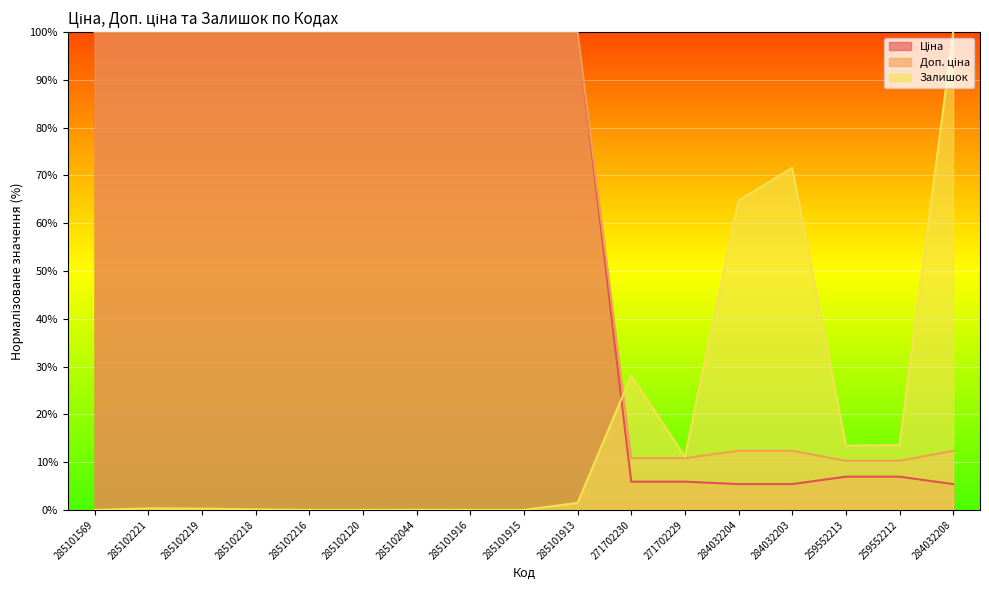

Reading right to left, list all the values displayed in this chart.

Ціна: 5.4	7.0	7.0	5.4	5.4	5.9	5.9	100.0	100.0	100.0	100.0	100.0	100.0	100.0	100.0	100.0	100.0
Доп. ціна: 12.4	10.3	10.3	12.4	12.4	10.8	10.8	100.0	100.0	100.0	100.0	100.0	100.0	100.0	100.0	100.0	100.0
Залишок: 100.0	13.6	13.5	71.6	64.7	11.1	28.1	1.5	0.0	0.0	0.0	0.0	0.0	0.1	0.3	0.3	0.0